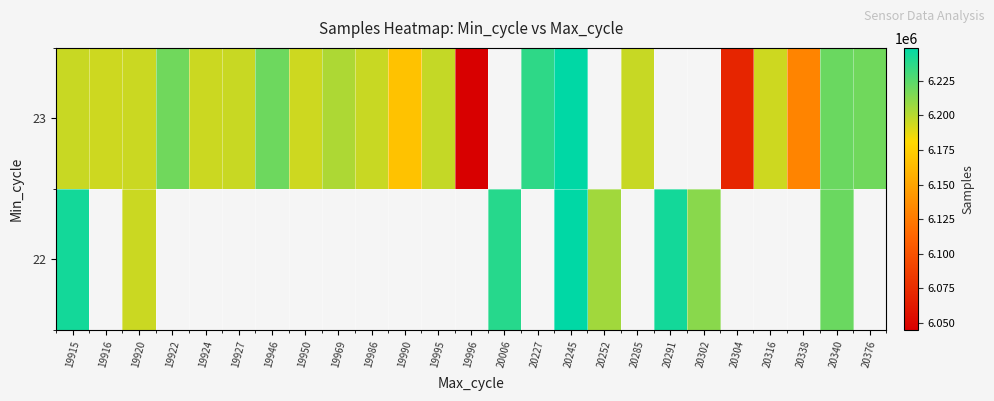

At which category is the sum across all series the highest?

20245